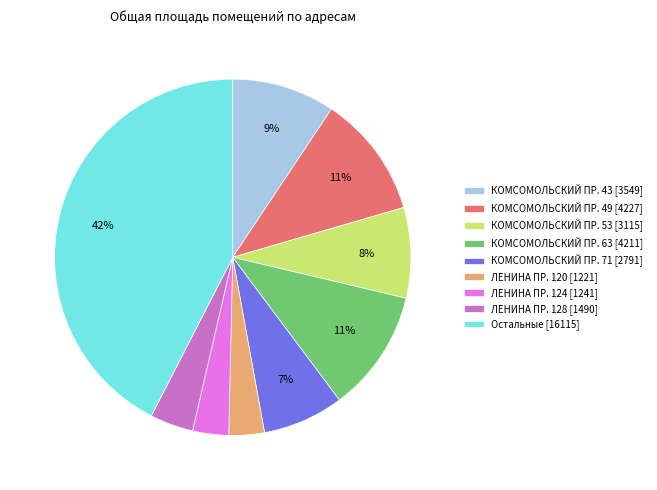

What percentage is the ЛЕНИНА ПР. 128 [1490] slice, to the nearest percent?

4%